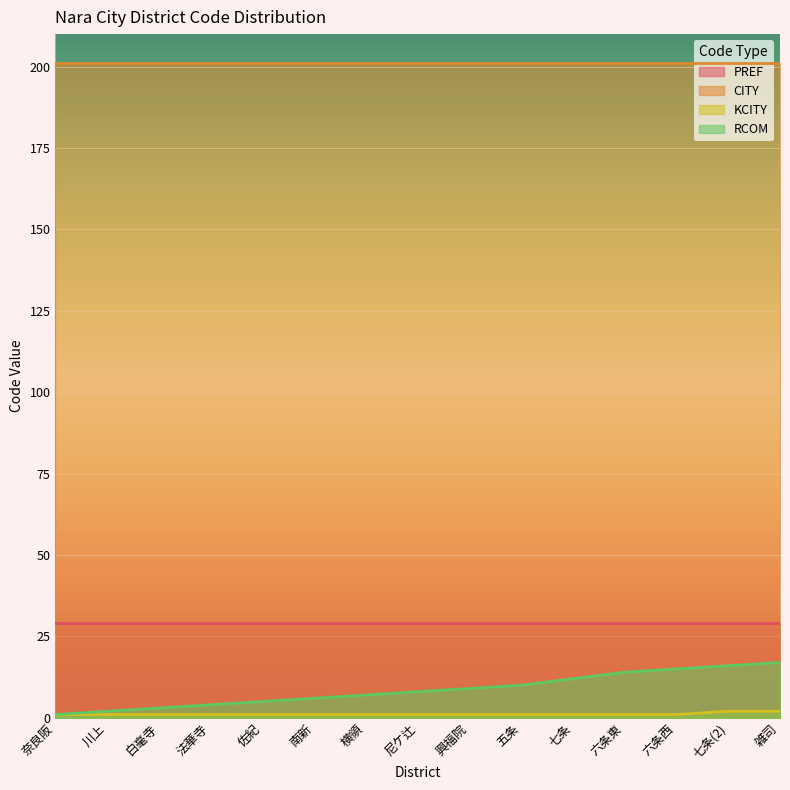

Between 法華寺 and 白毫寺, which is larger?

法華寺